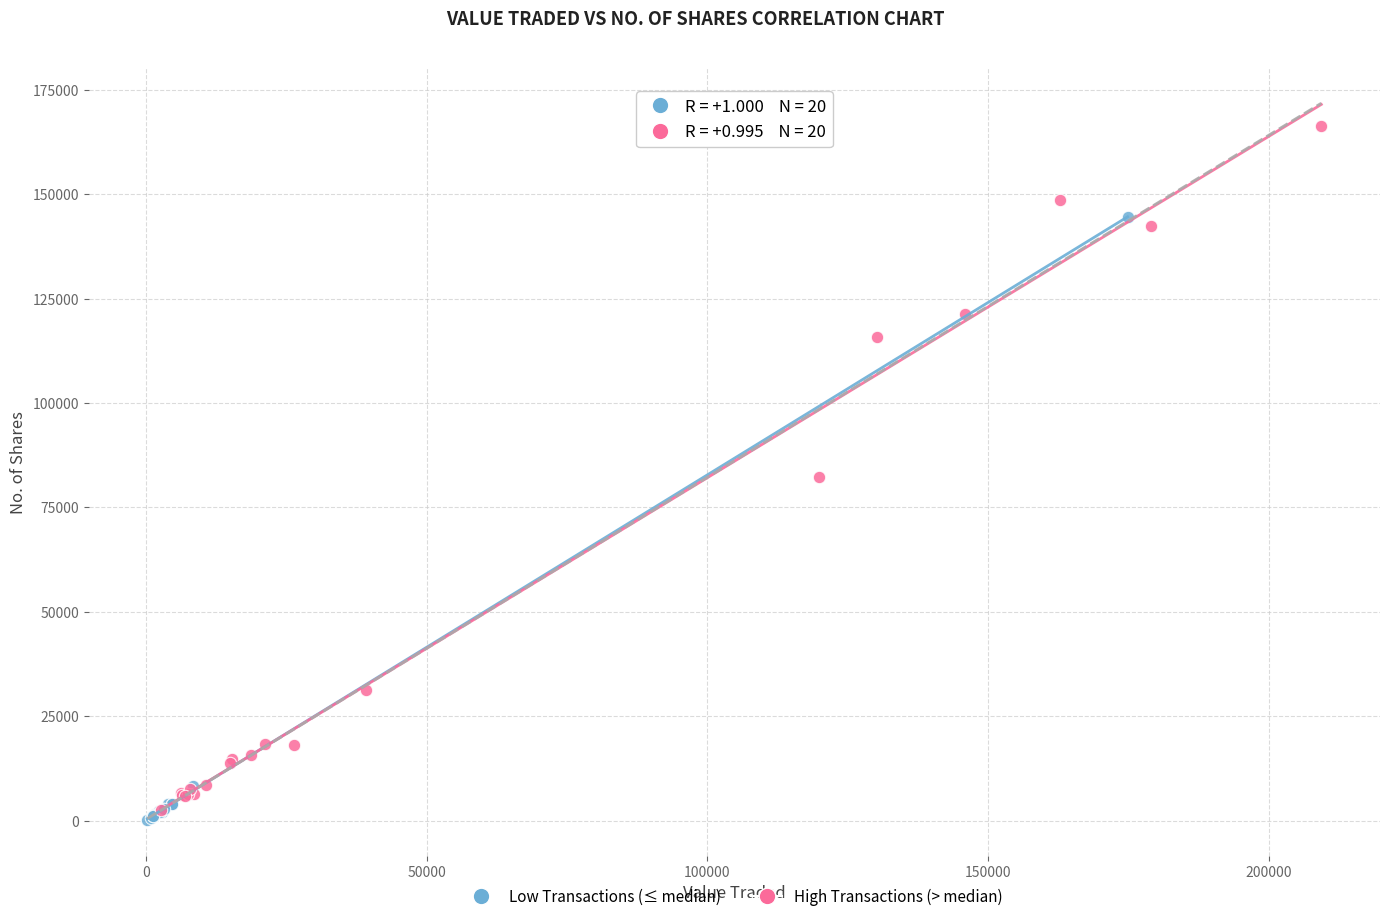

Which series reaches the maximum Y coordinate?

High Transactions (> median)